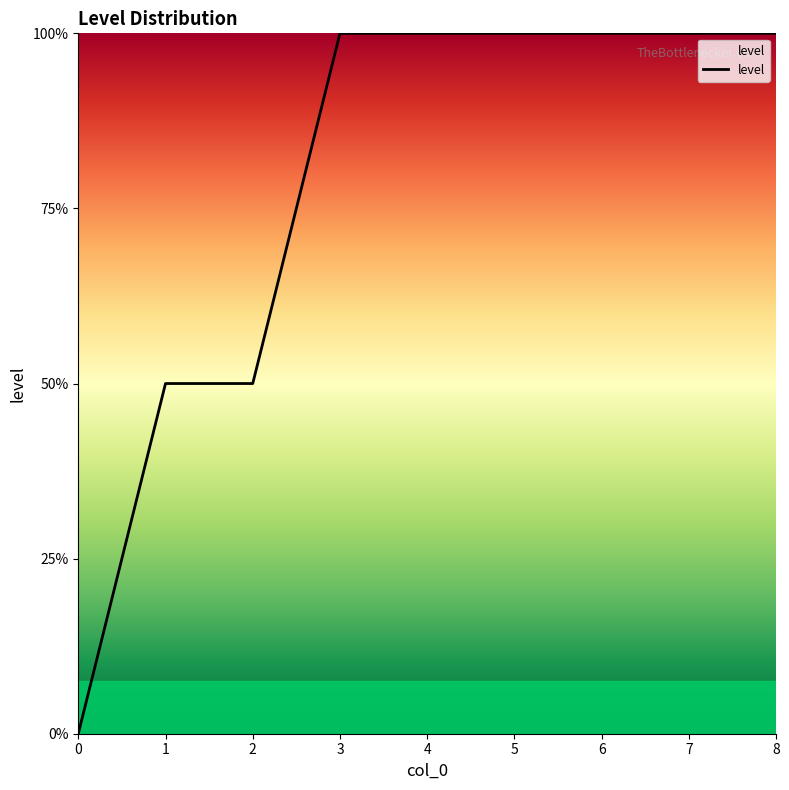

Does the chart have visible grid lines?

No